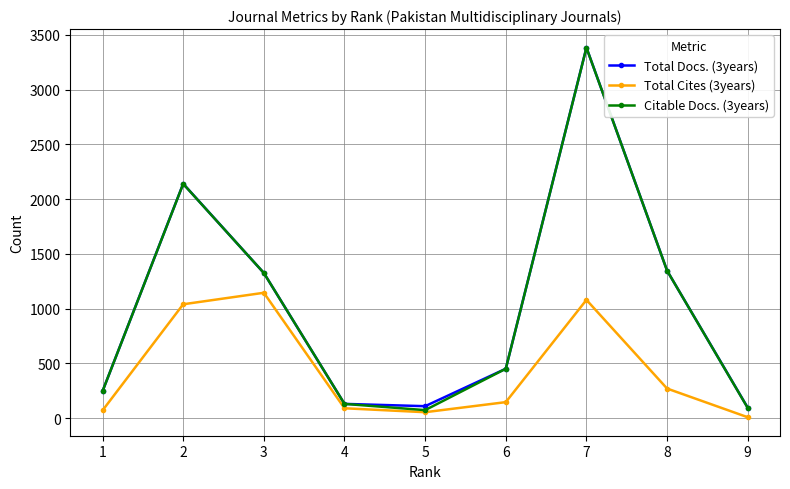

At which category is the sum across all series the highest?

7